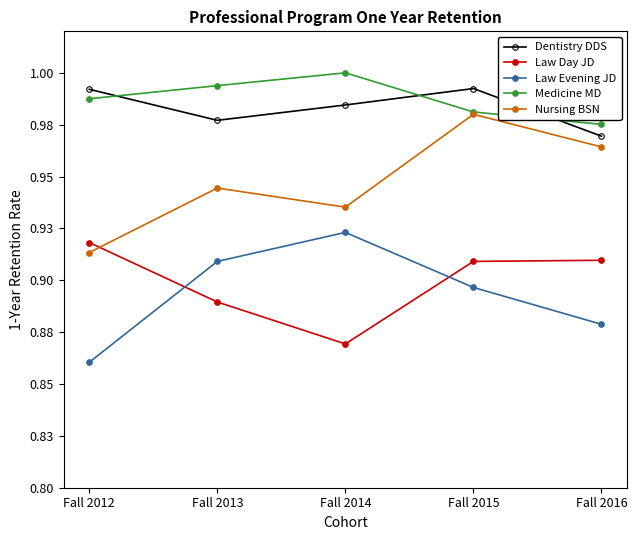

Is the value of Law Evening JD at Fall 2014 greater than the value of Dentistry DDS at Fall 2013?

No